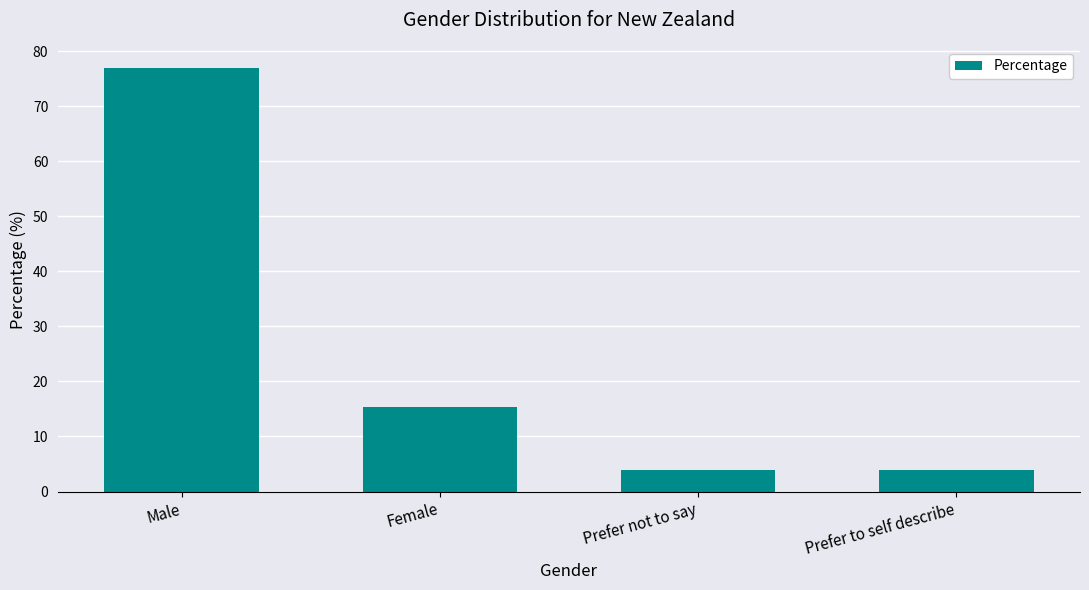

Between Male and Prefer not to say, which is larger?

Male